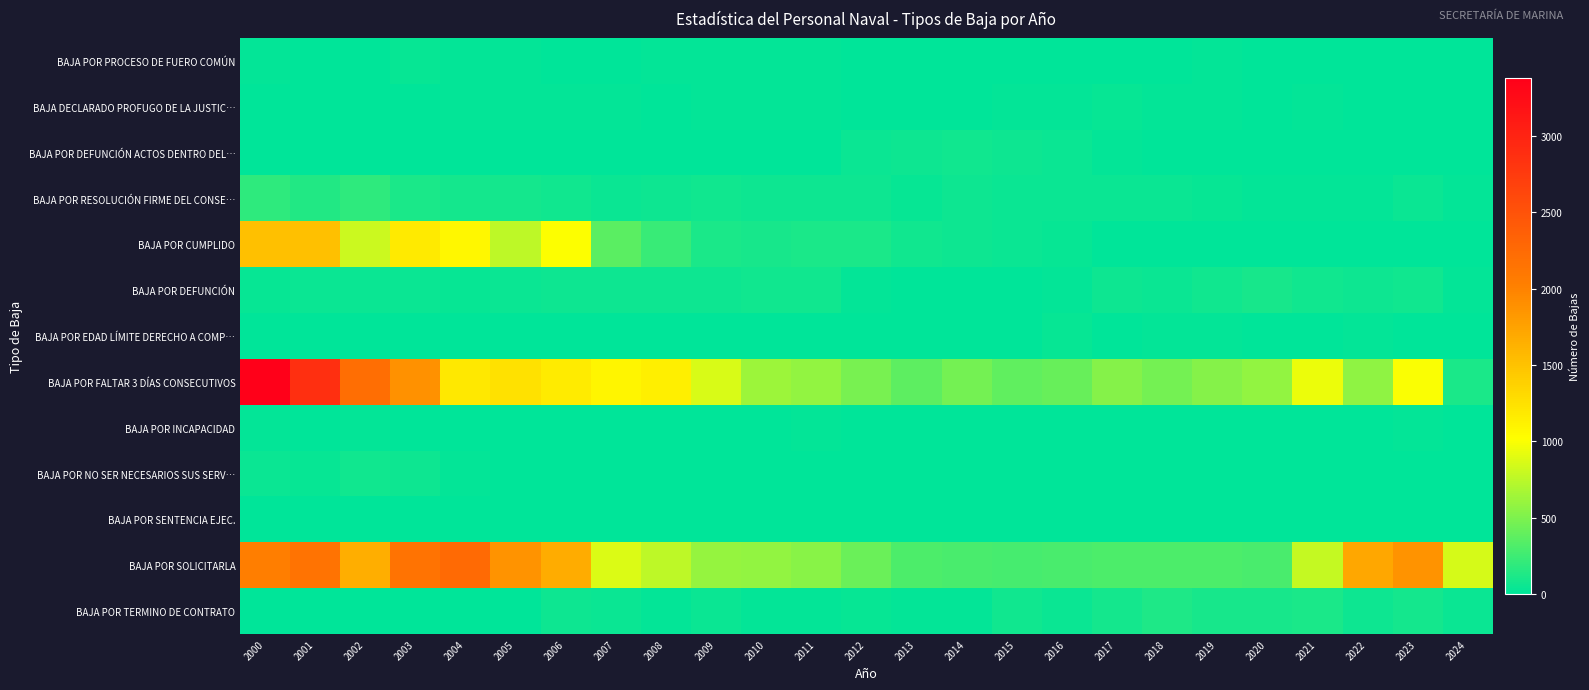

At which category is the sum across all series the highest?

2000